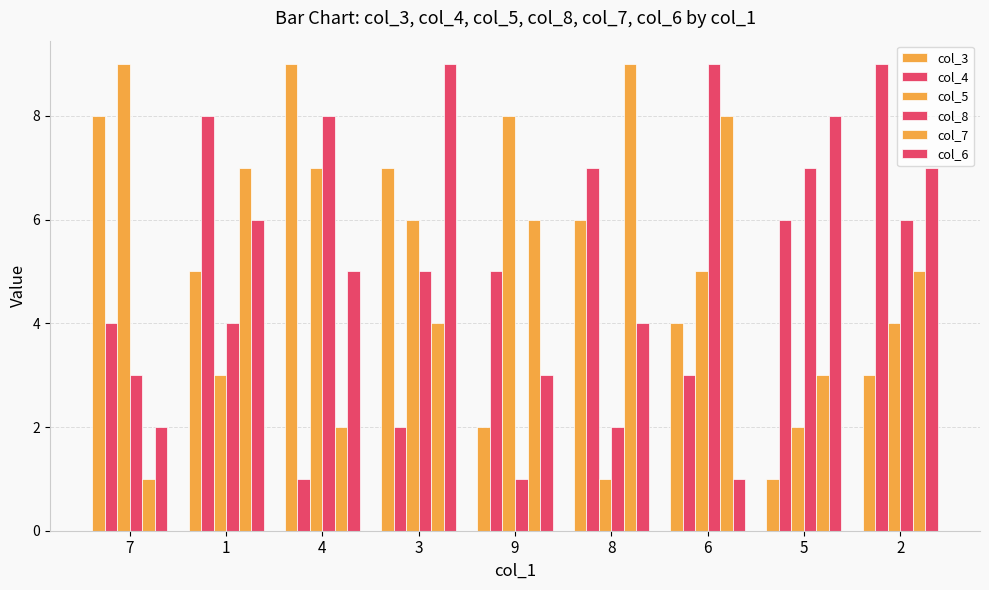

How many bars are there in each group?

6